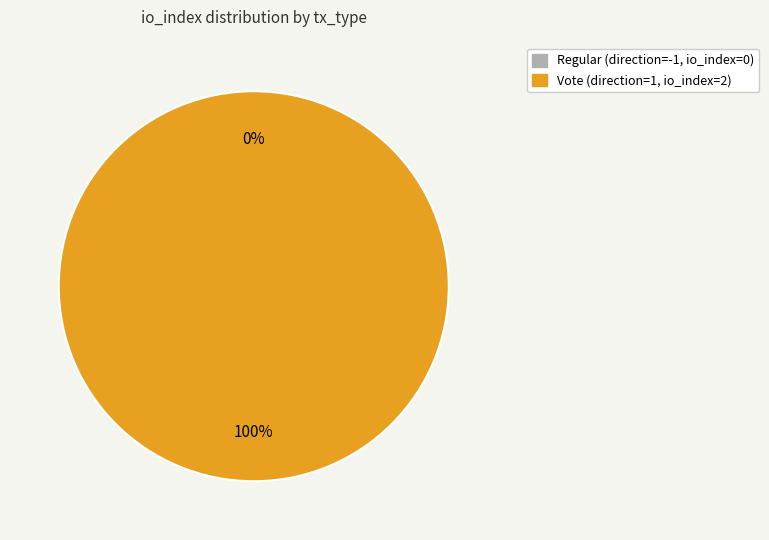

What percentage is NOT represented by Regular?

100.0%